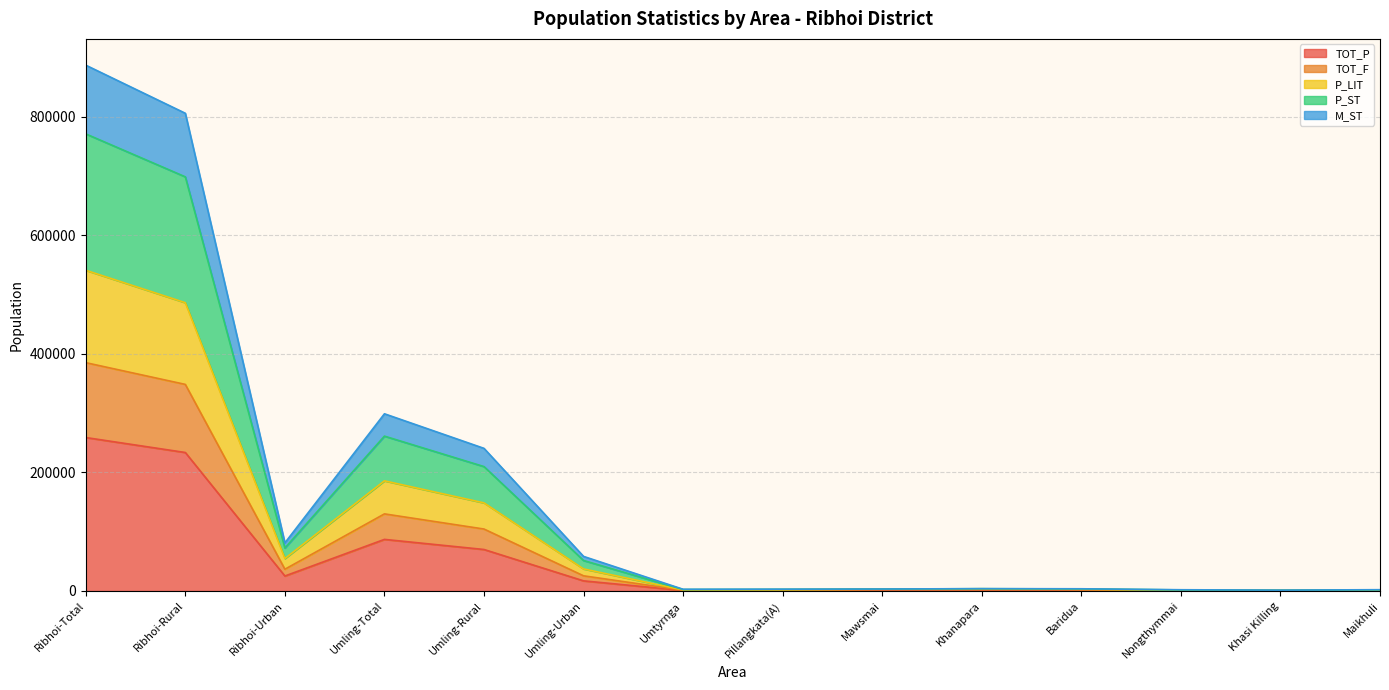

True or false: M_ST has more than 1 points higher than both neighbors.

True